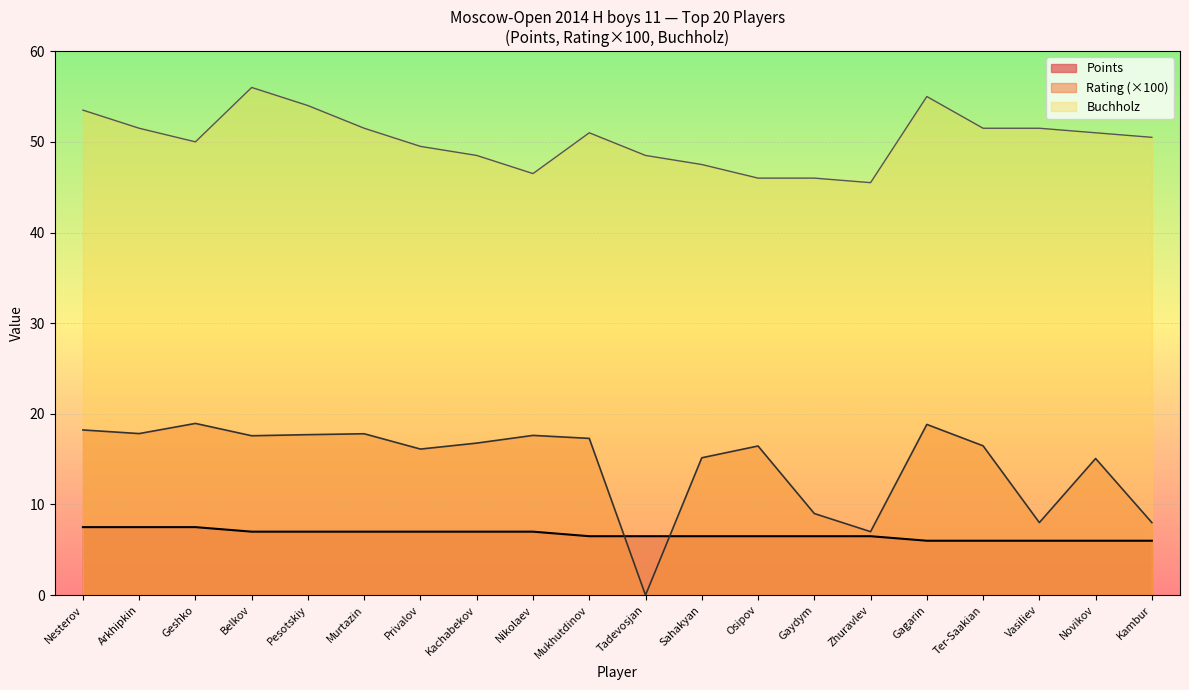

At how many categories does at least one series exceed 7?

20